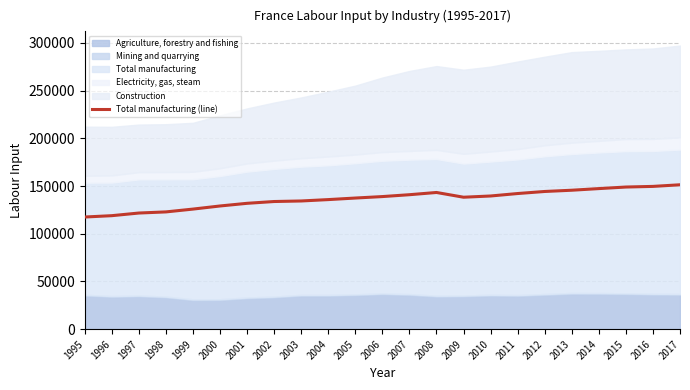

How many points are higher than both their immediate neighbors (excluding endpoints)?

1